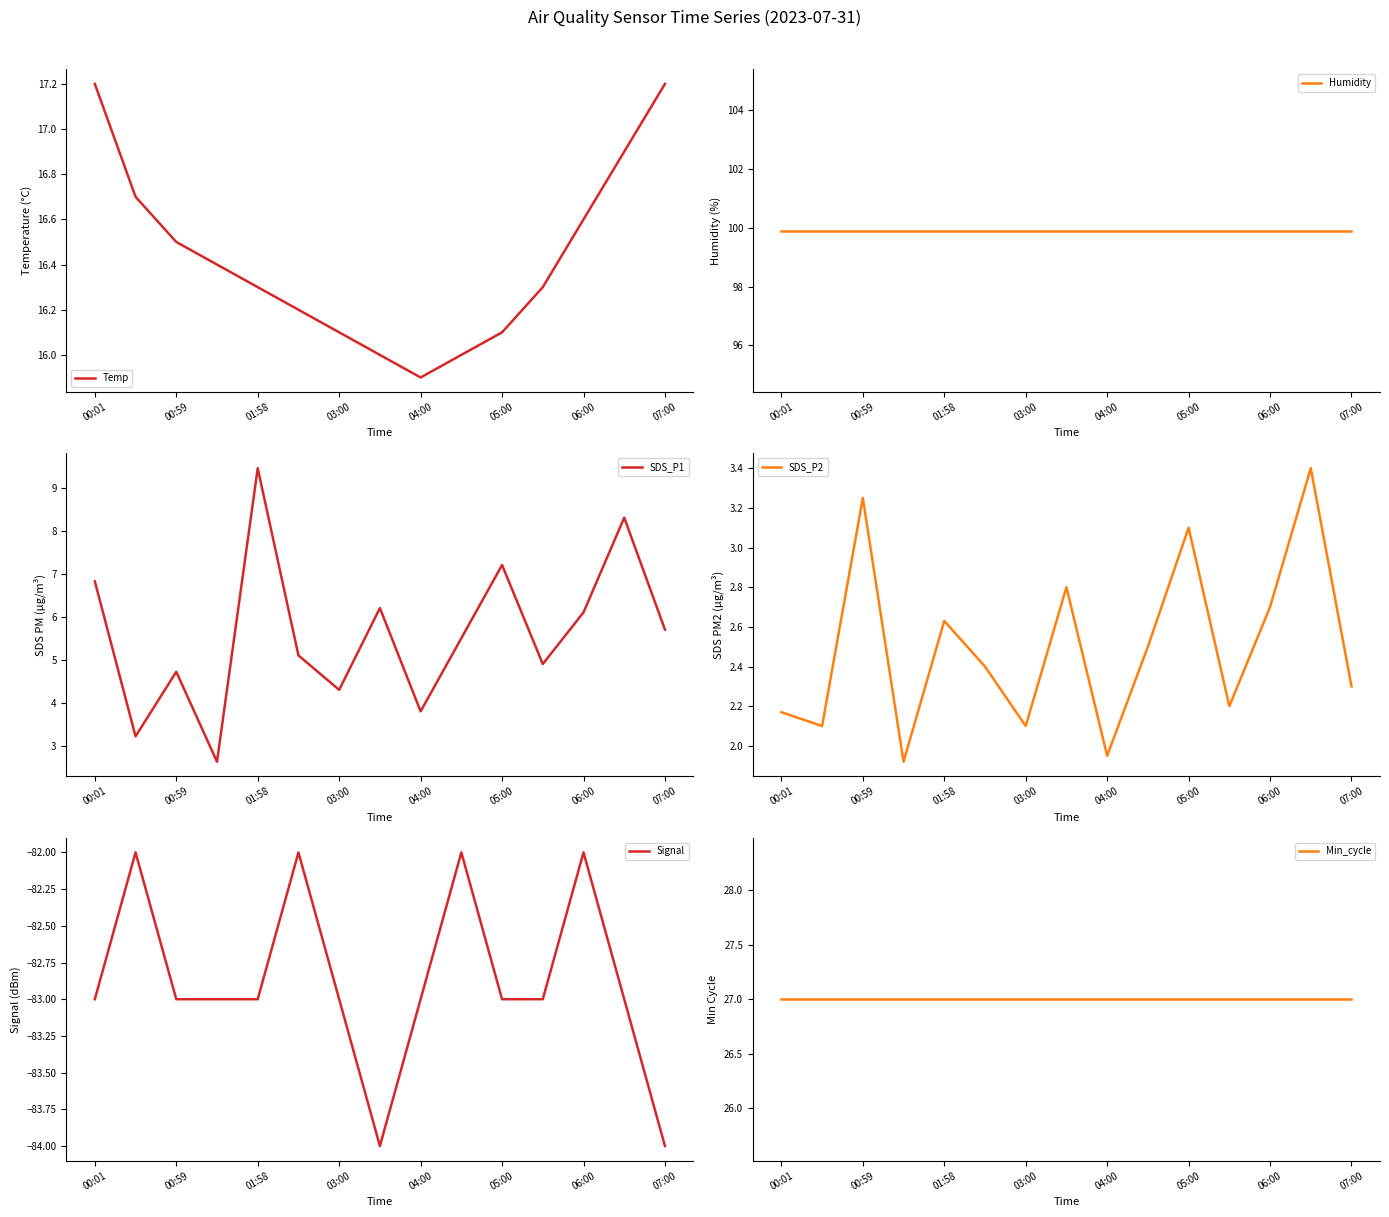

What value does the SDS_P1 series have at 03:00?

4.3